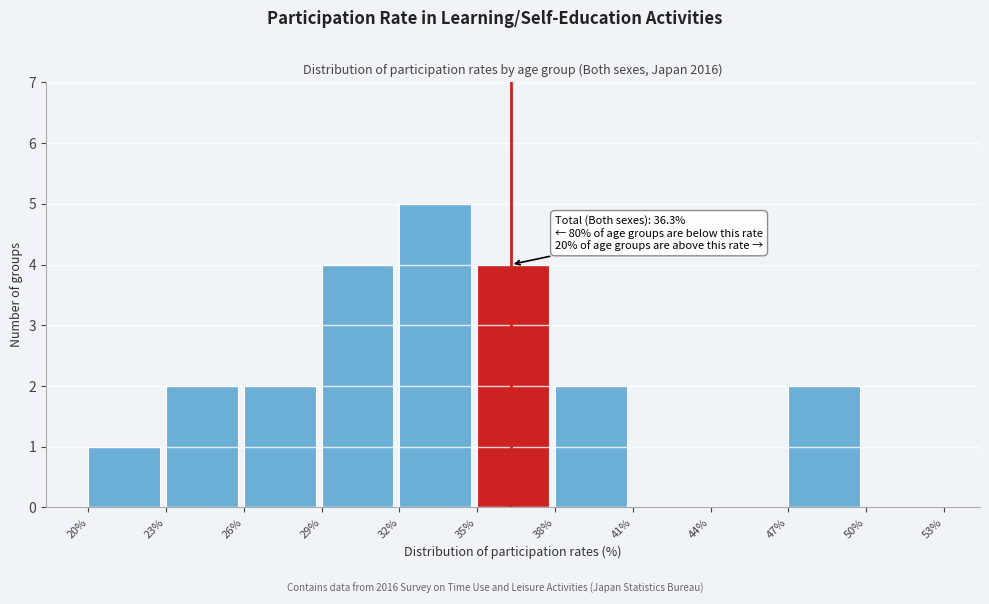

Over which range of the x-axis is the bar tallest?

32% to 35%